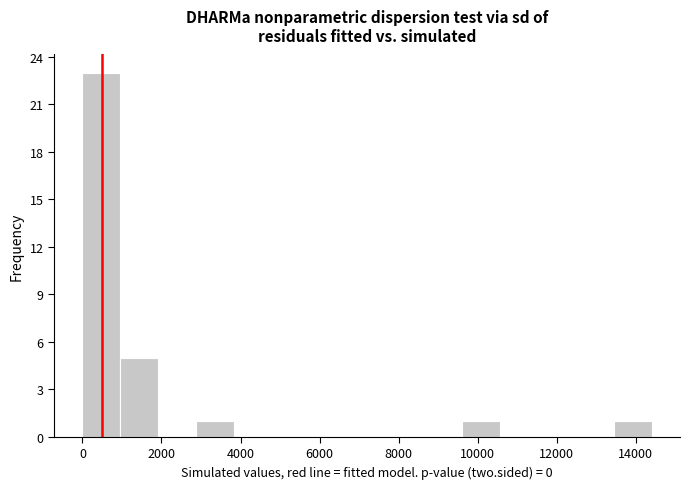

Over which range of the x-axis is the bar tallest?

0 to 1000